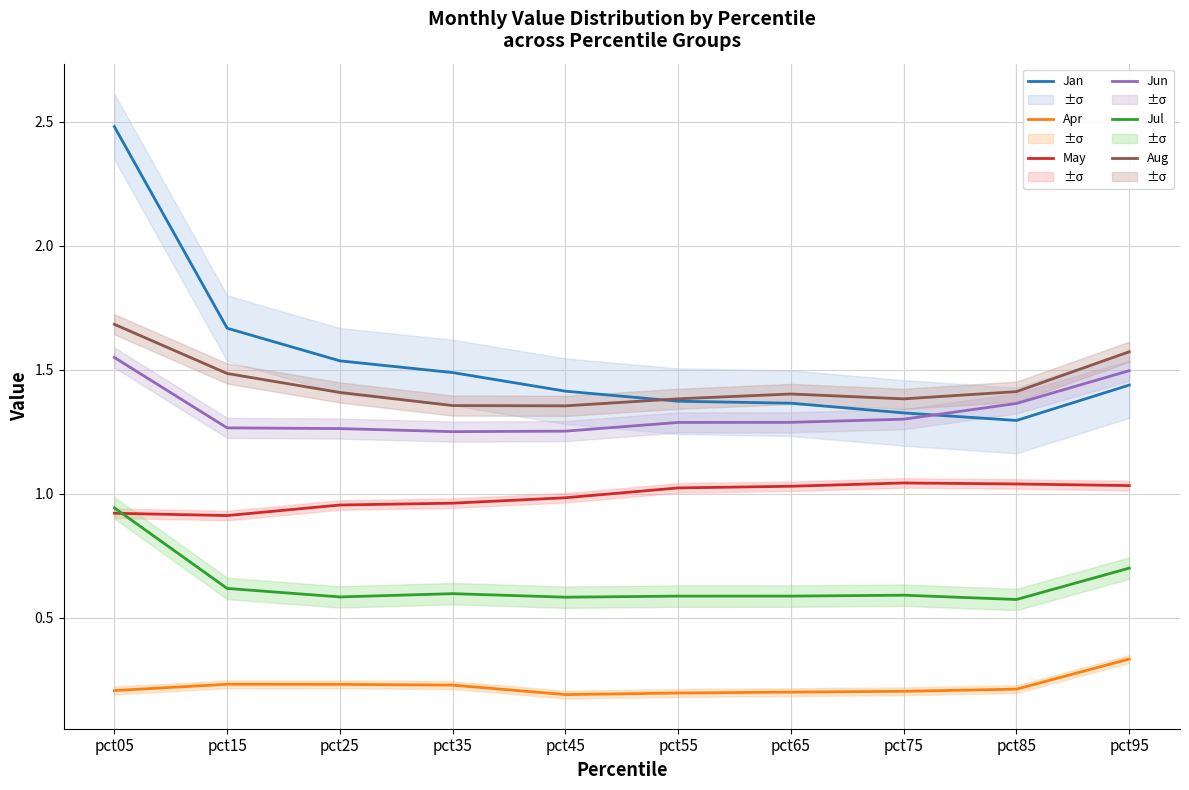

Rank the series by their maximum value, from highest to lowest.

Jan, Aug, Jun, May, Jul, Apr